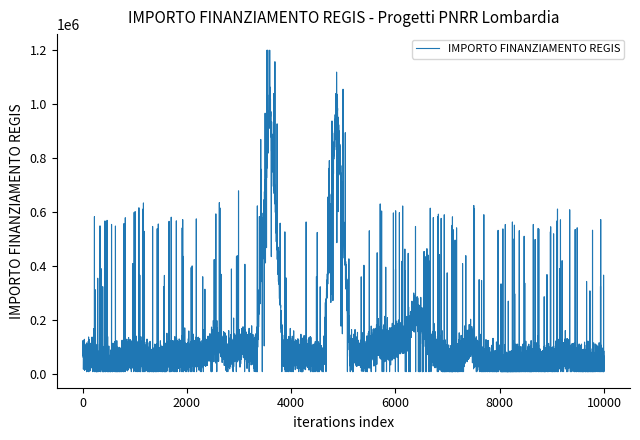

What is the difference between the maximum and minimum values?

1190000.0